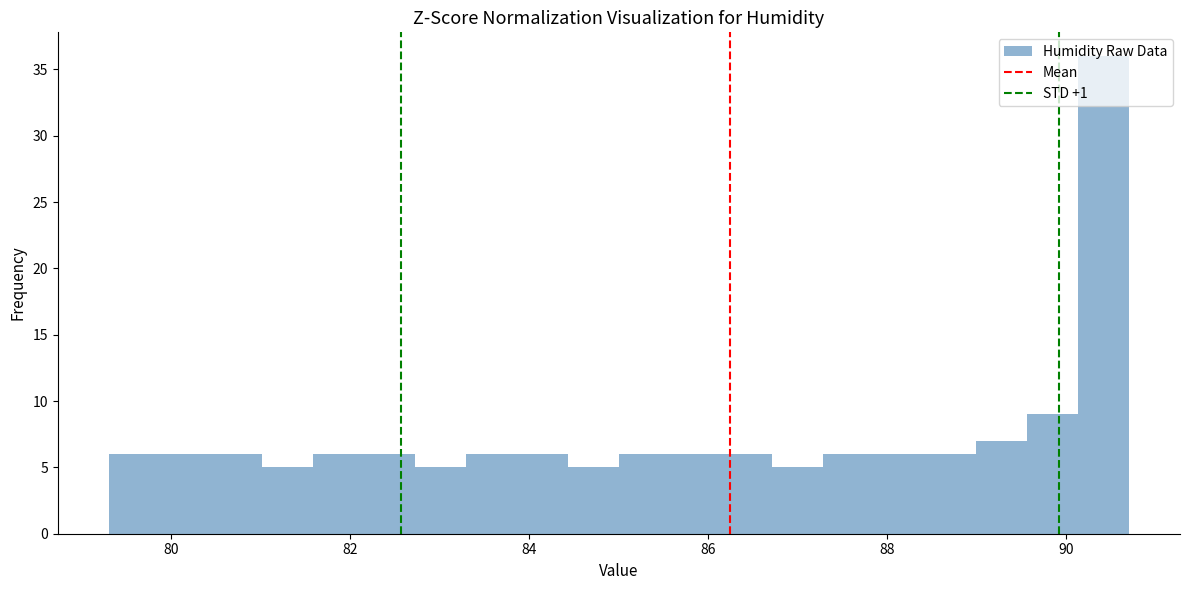

Around what value on the x-axis is the tallest bar? Give the approximate position of its centre, as read against the axis.

90.4